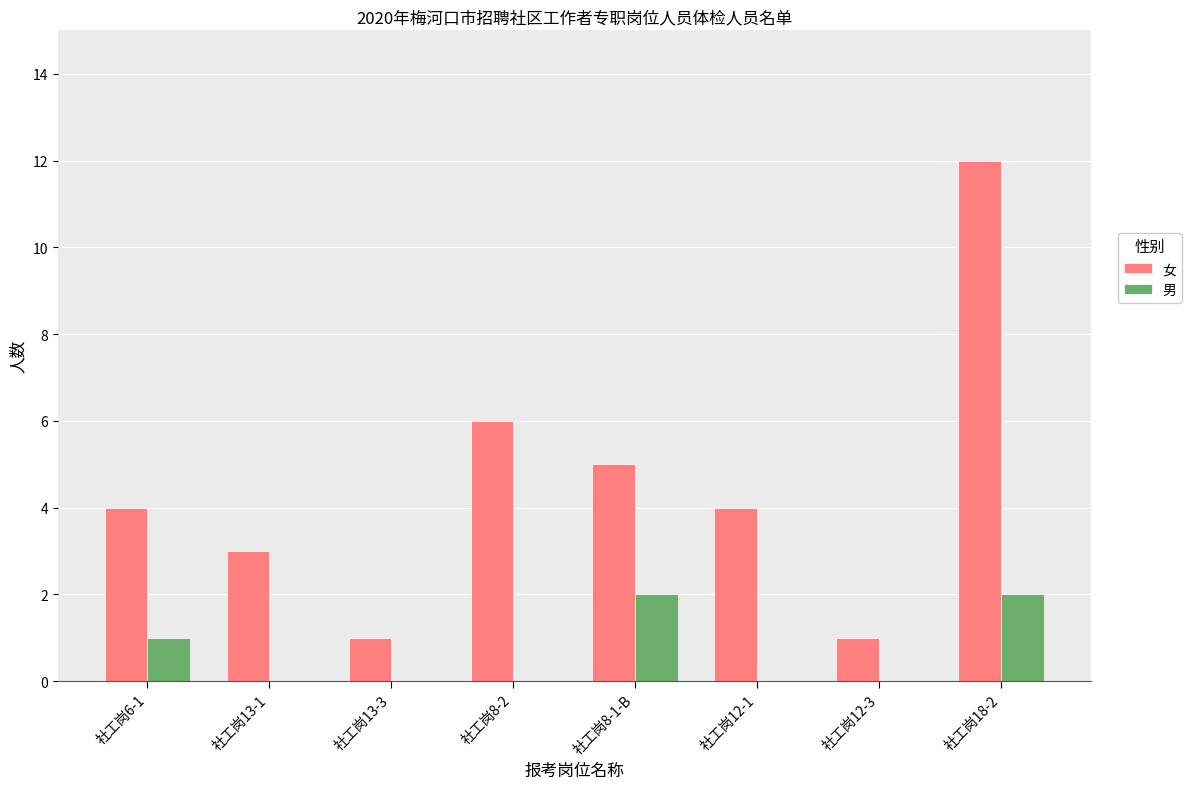

Is the value of 女 at 社工岗12-3 greater than the value of 男 at 社工岗12-3?

Yes